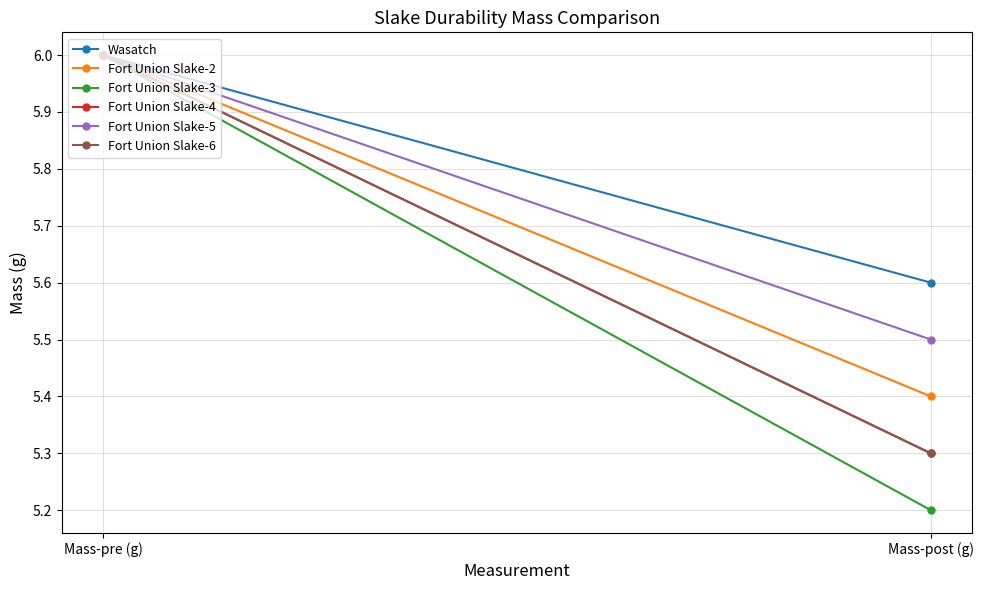

Rank the categories by Fort Union Slake-3 value from highest to lowest.

Mass-pre (g), Mass-post (g)